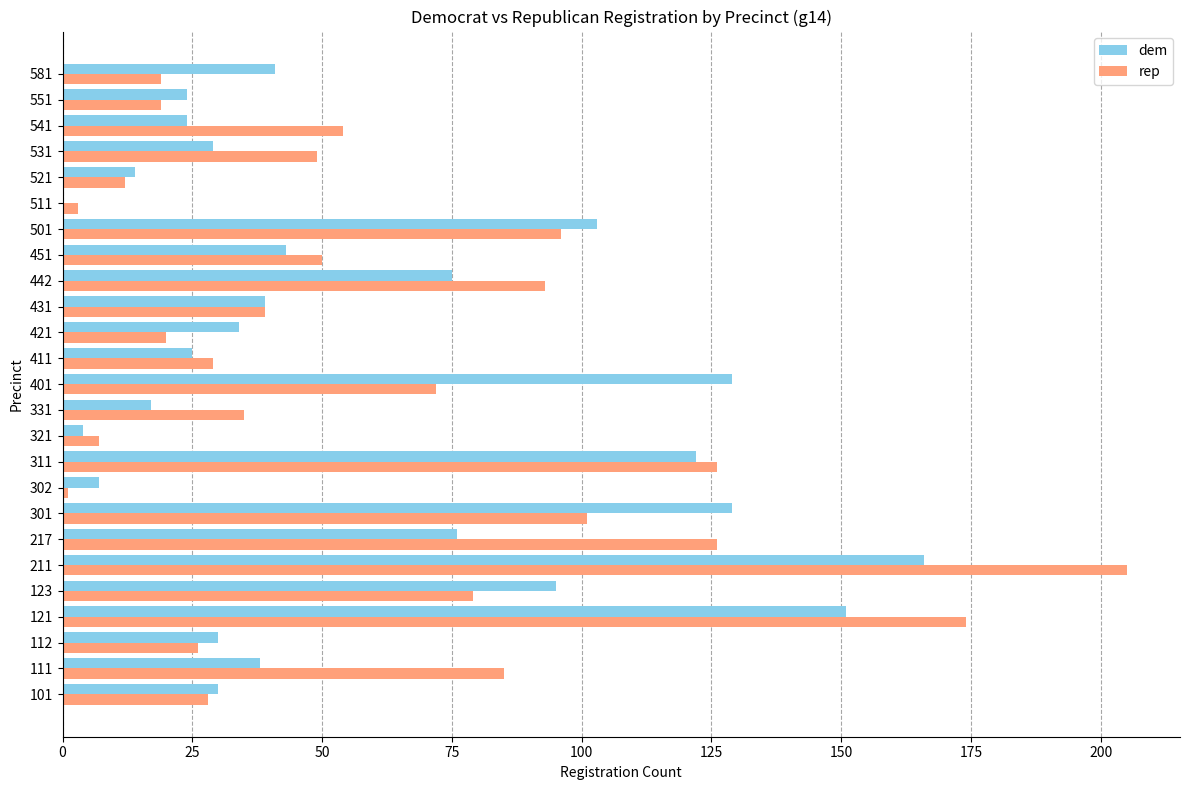

What is the maximum value shown in the chart?

205